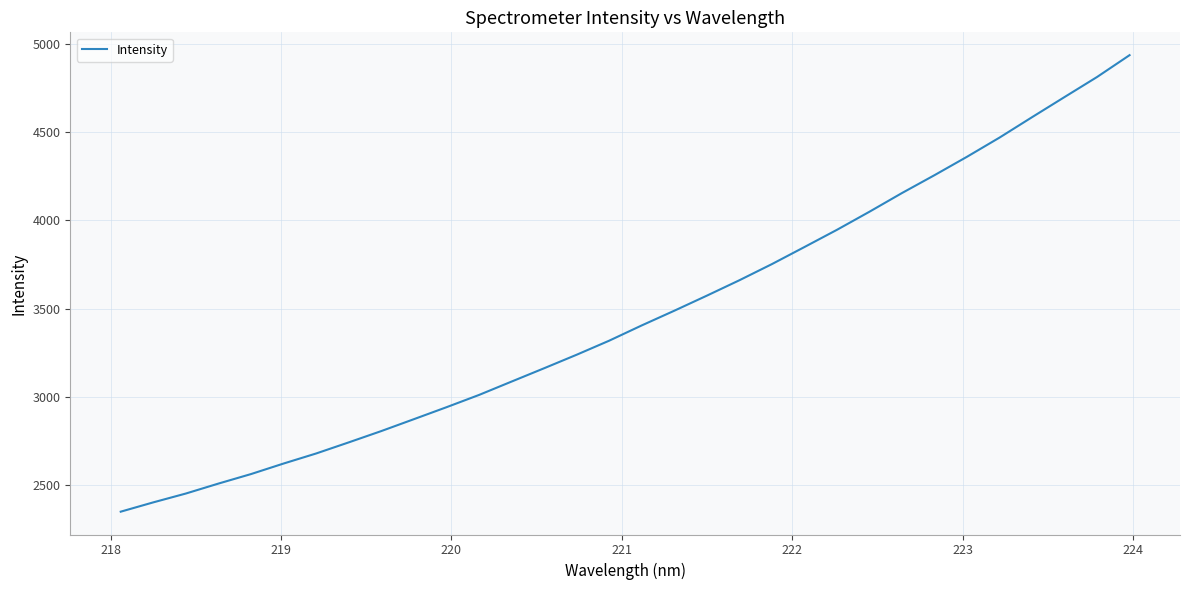

What is the difference between the maximum and minimum values?

2583.2